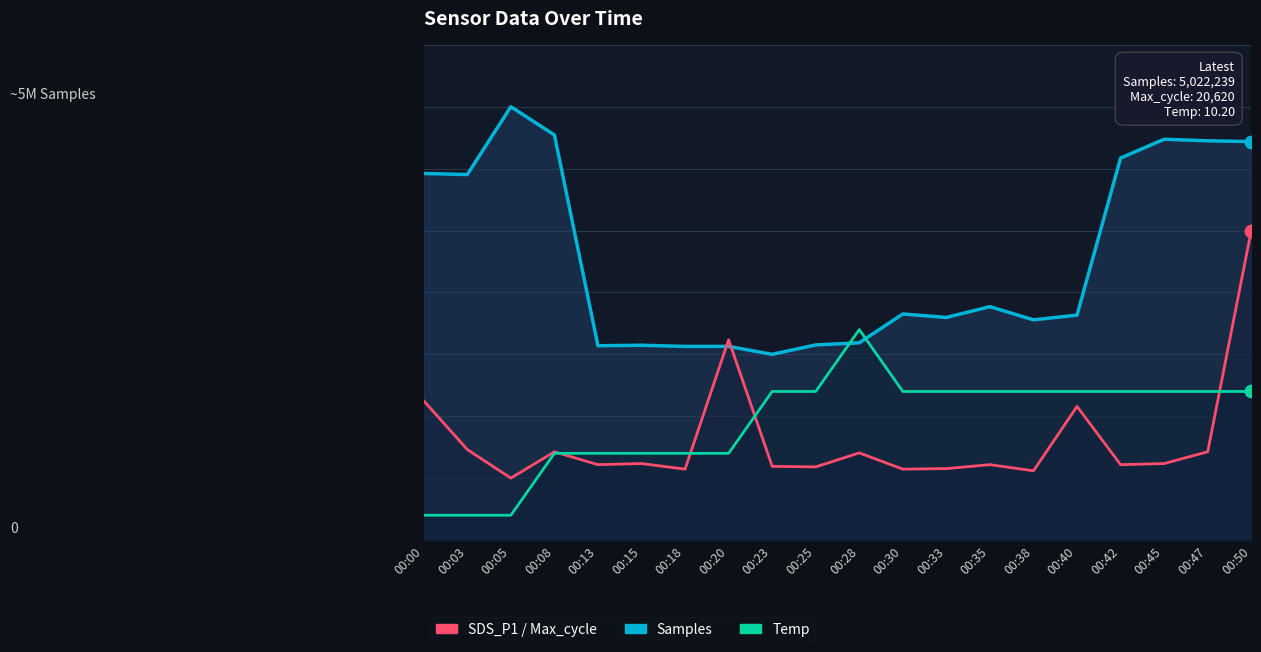

At which category is the sum across all series the highest?

00:50